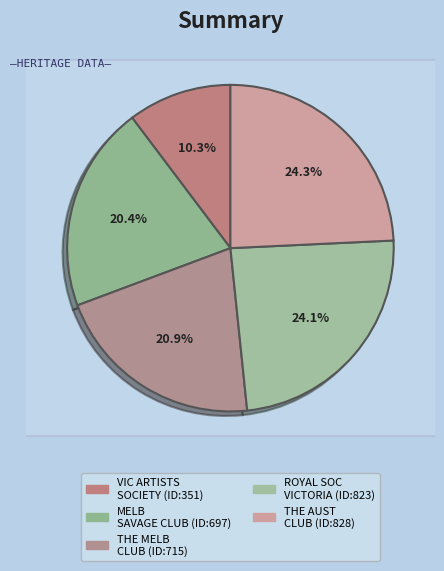

To the nearest percent, what is the average slice percentage?

20%